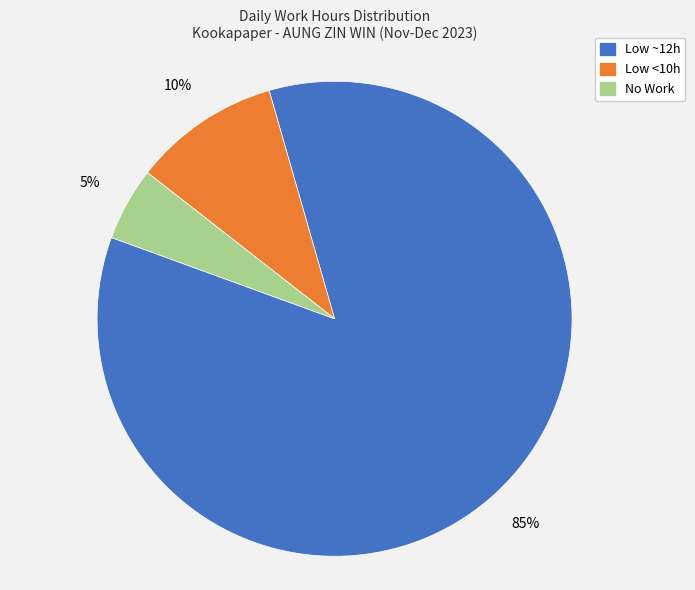

To the nearest percent, what is the average slice percentage?

33%